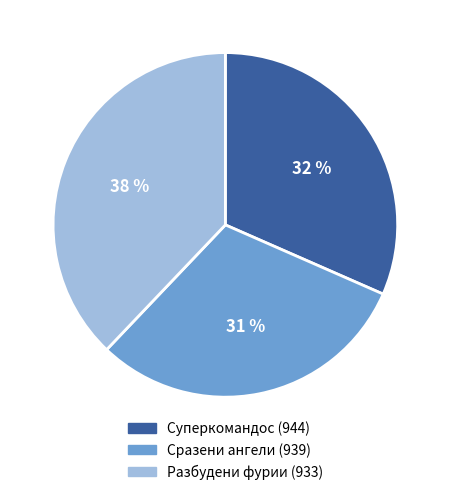

Combined, do Суперкомандос (944) and Разбудени фурии (933) account for over 50%?

Yes